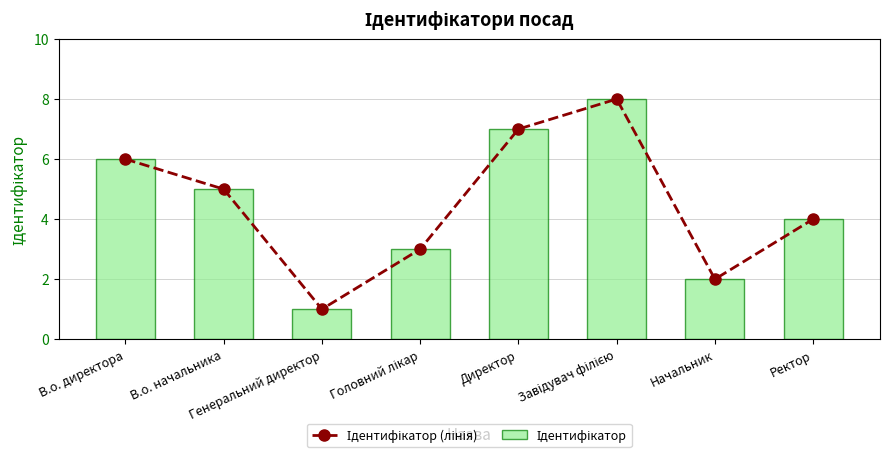

How many Ідентифікатор values are between 3 and 7?

5